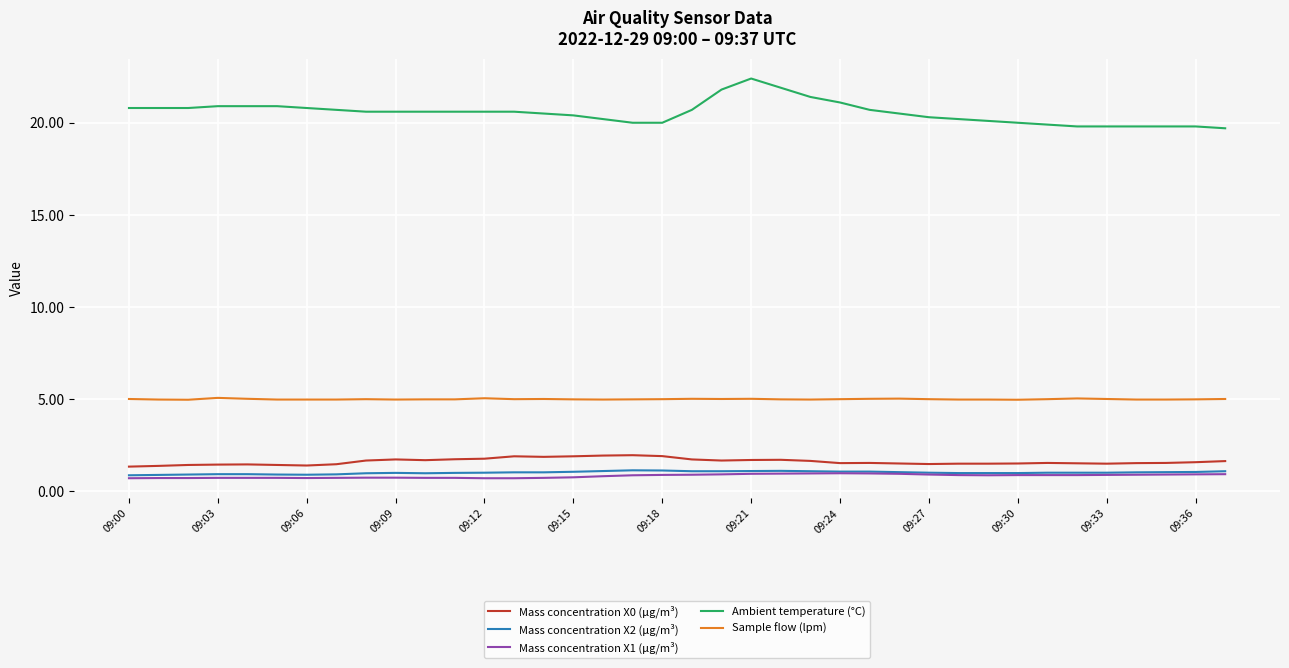

Which series has the largest range (max minus min)?

Ambient temperature (°C)